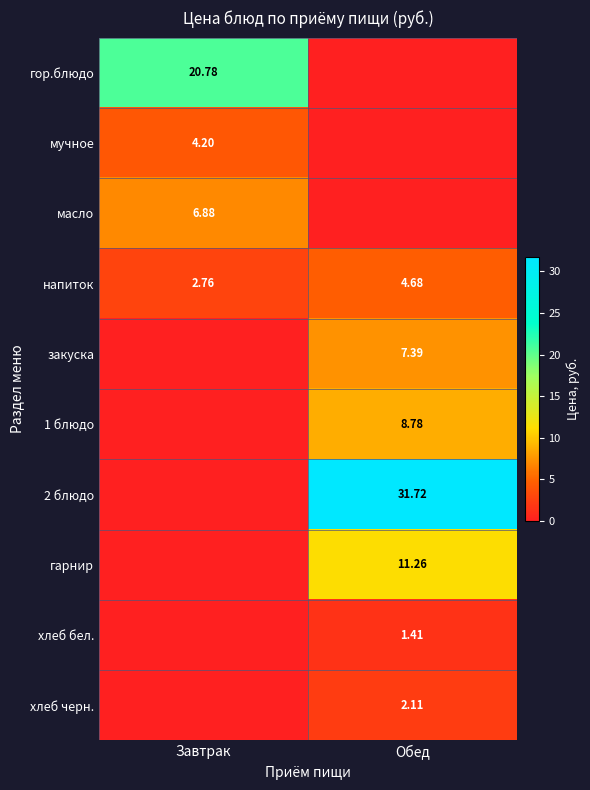

What value does the закуска series have at Обед?

7.4